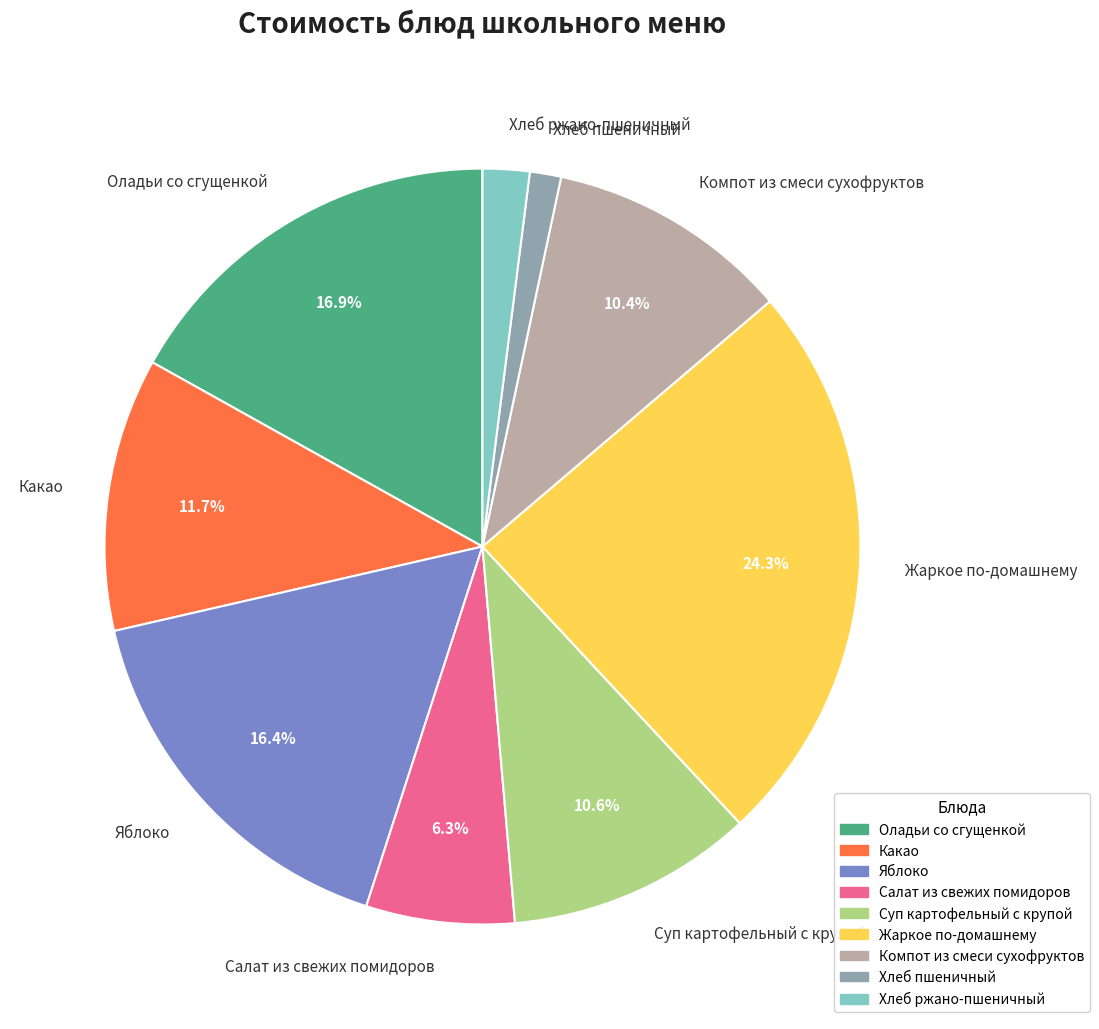

Which has a higher value, Компот из смеси сухофруктов or Оладьи со сгущенкой?

Оладьи со сгущенкой